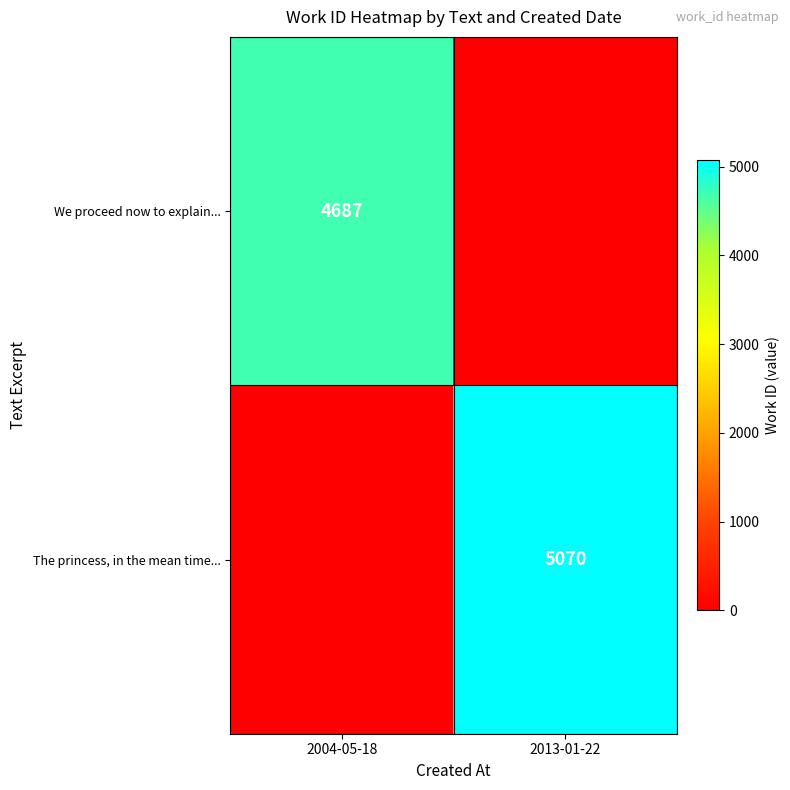

Between 2004-05-18 and 2013-01-22, which is larger?

2004-05-18